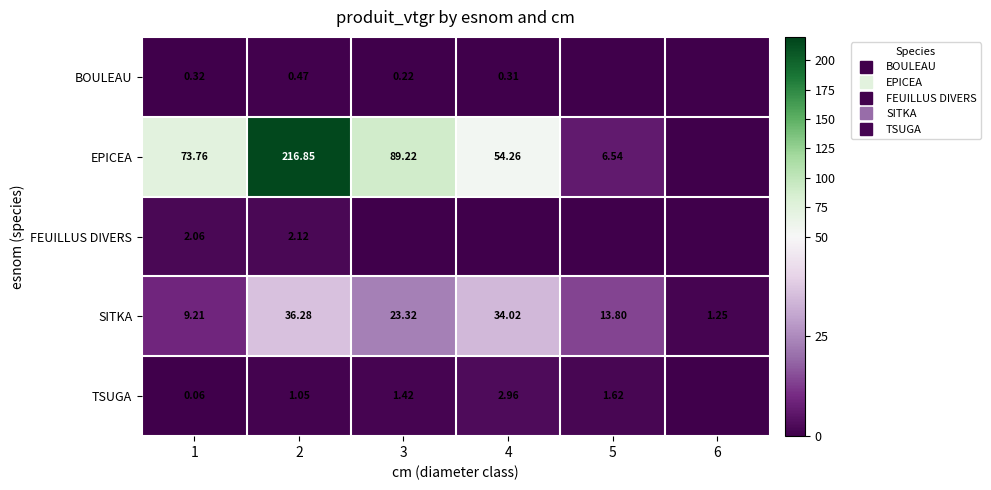

At which label is EPICEA closest to 108?

3